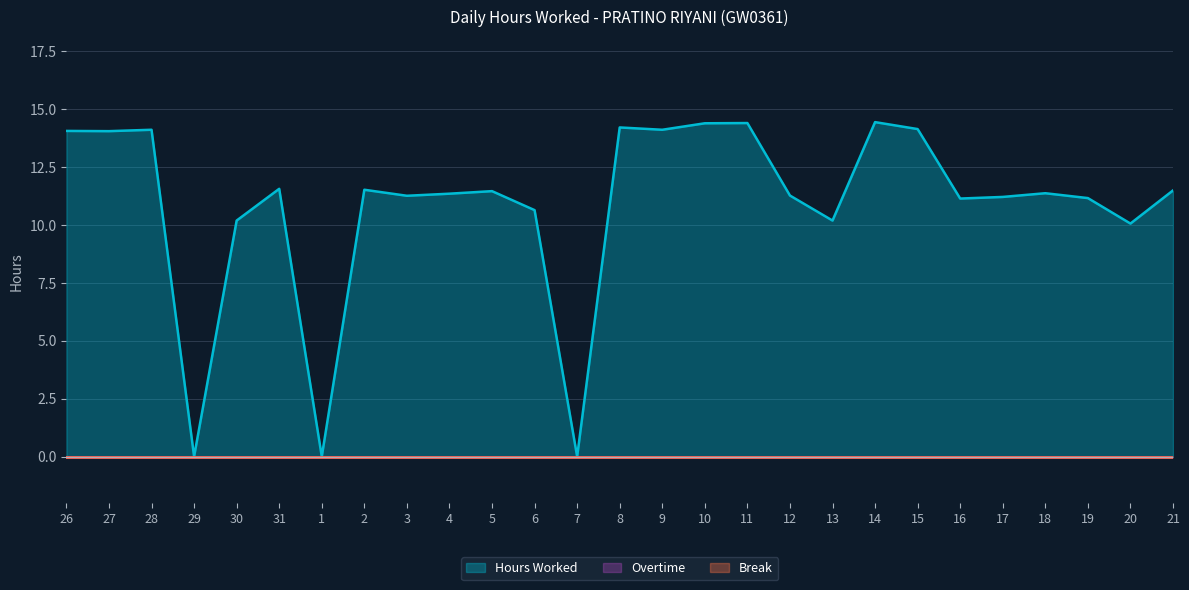

At how many categories does at least one series exceed 8?

24